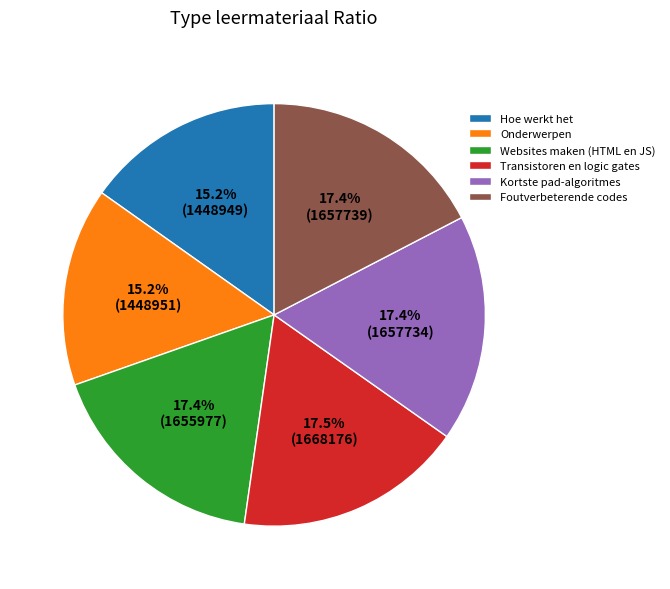

How many slices are in this pie chart?

6